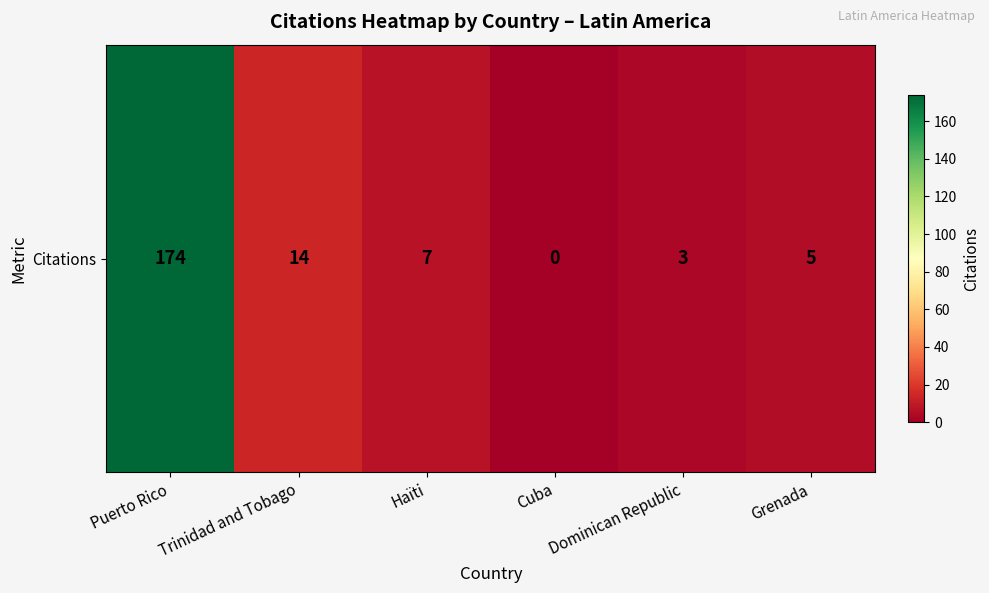

What is the sum of all values?

203